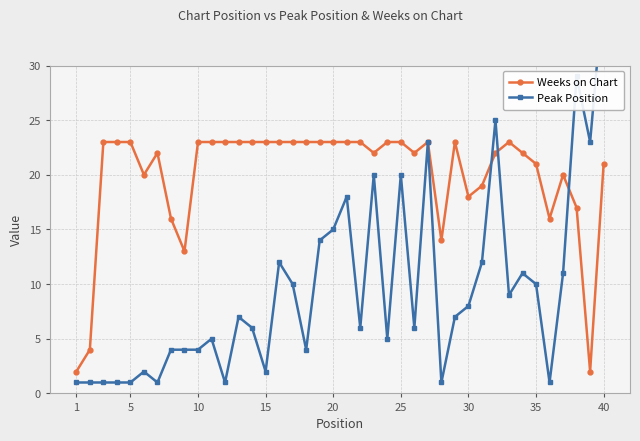

What are all the series names shown in the legend?

Weeks on Chart, Peak Position